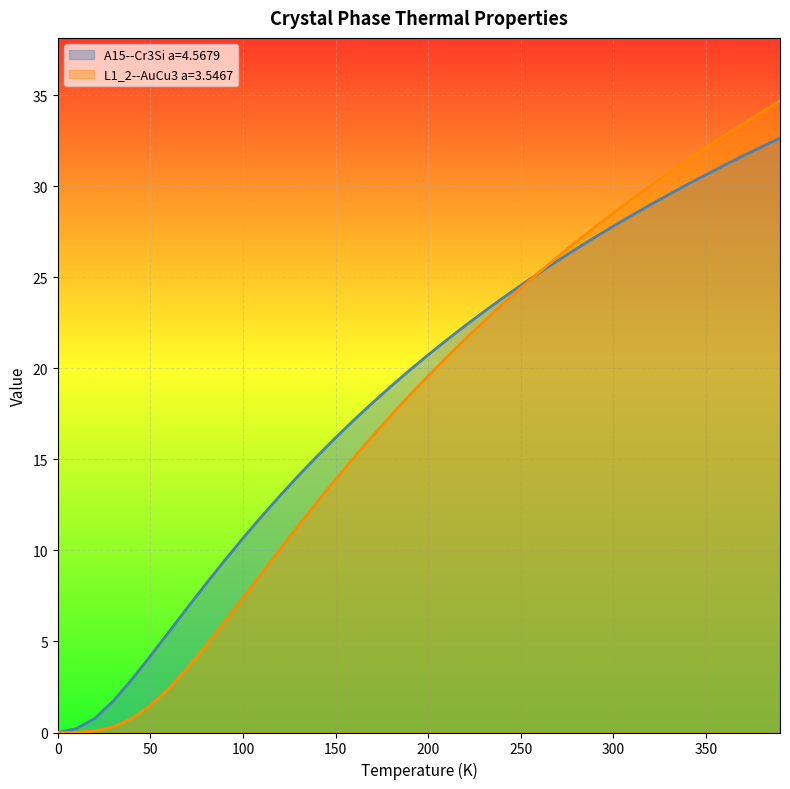

What is the label of the 15th point from the left?

140.0